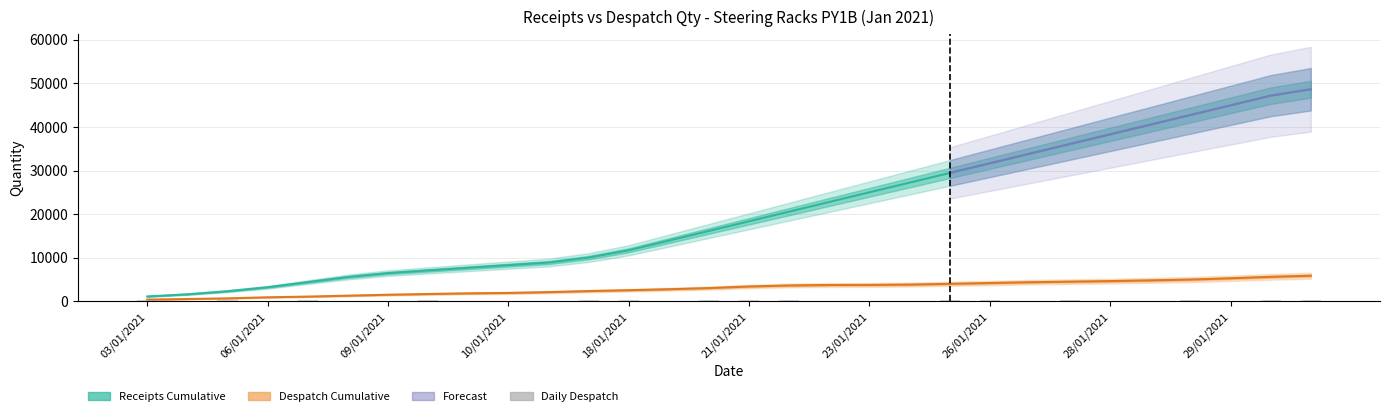

Where does the data first go above 207?

03/01/2021